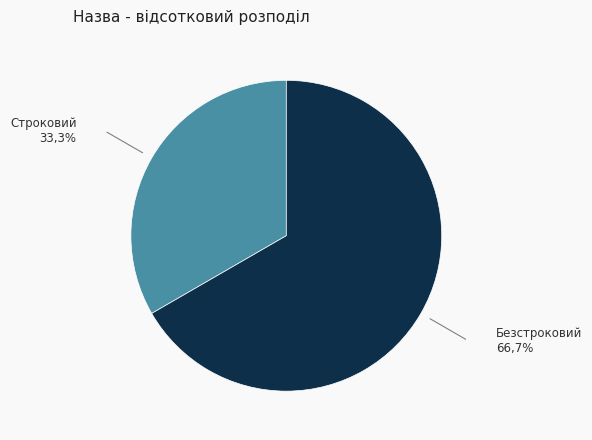

What is the majority slice?

Безстроковий